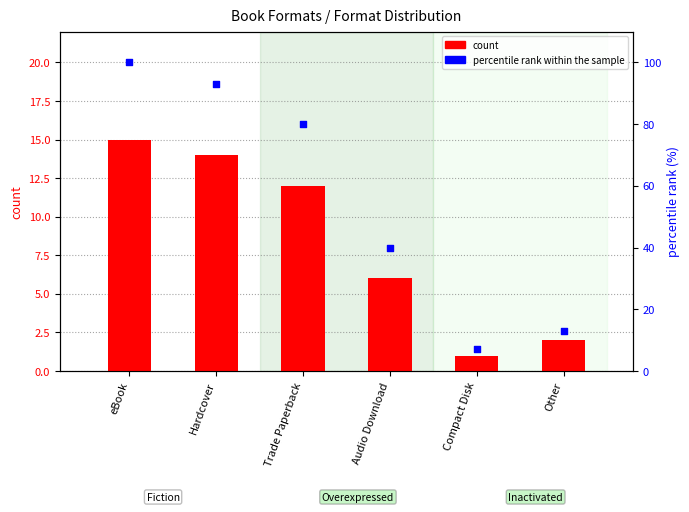

Which series contains the lowest Y value?

count